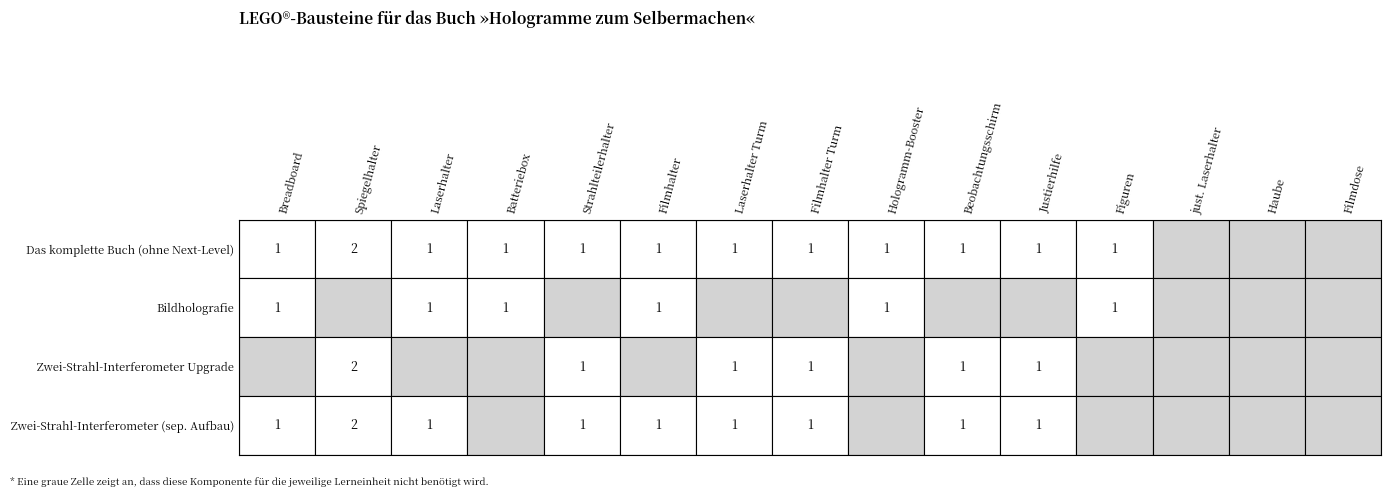

Between Figuren and Laserhalter Turm, which is larger?

Figuren